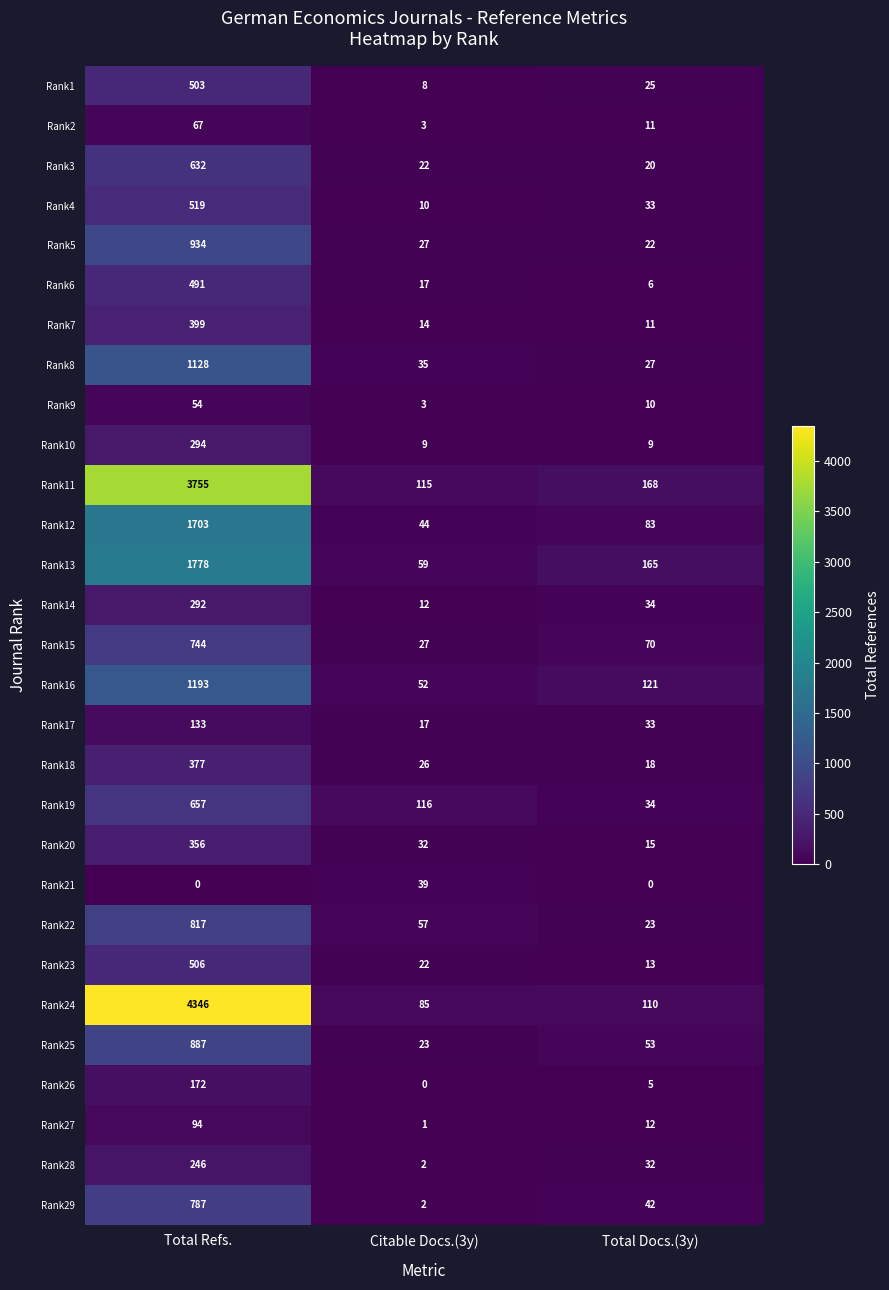

Rank the series by their maximum value, from lowest to highest.

Rank21, Rank9, Rank2, Rank27, Rank17, Rank26, Rank28, Rank14, Rank10, Rank20, Rank18, Rank7, Rank6, Rank1, Rank23, Rank4, Rank3, Rank19, Rank15, Rank29, Rank22, Rank25, Rank5, Rank8, Rank16, Rank12, Rank13, Rank11, Rank24